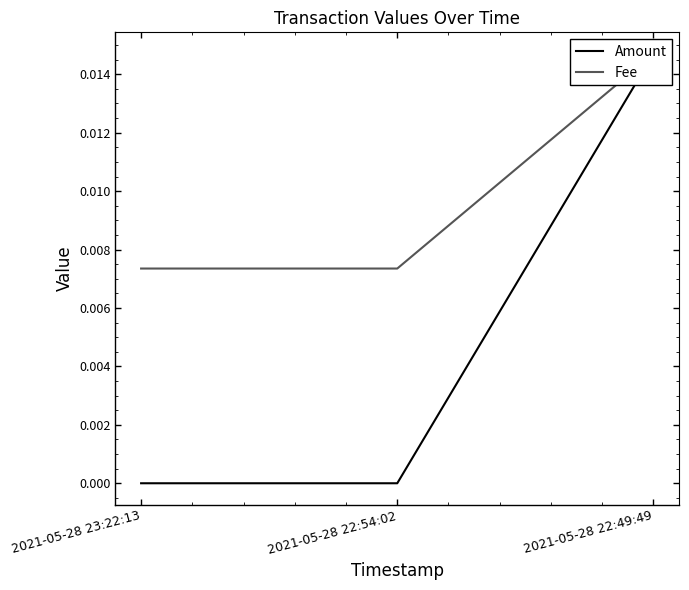

How many positive values does the Amount series have?

1